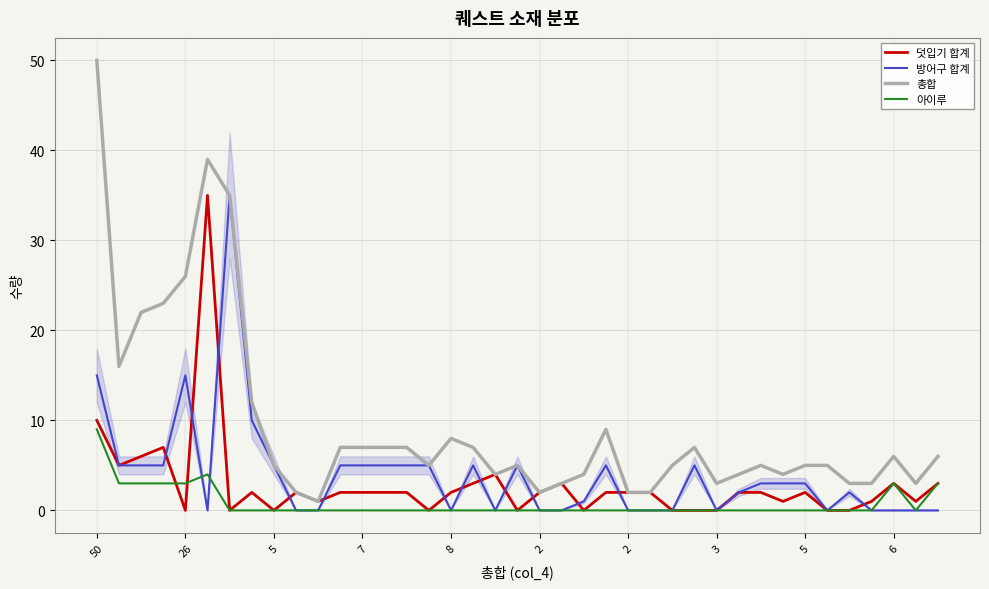

Which series has the largest total across all categories?

총합